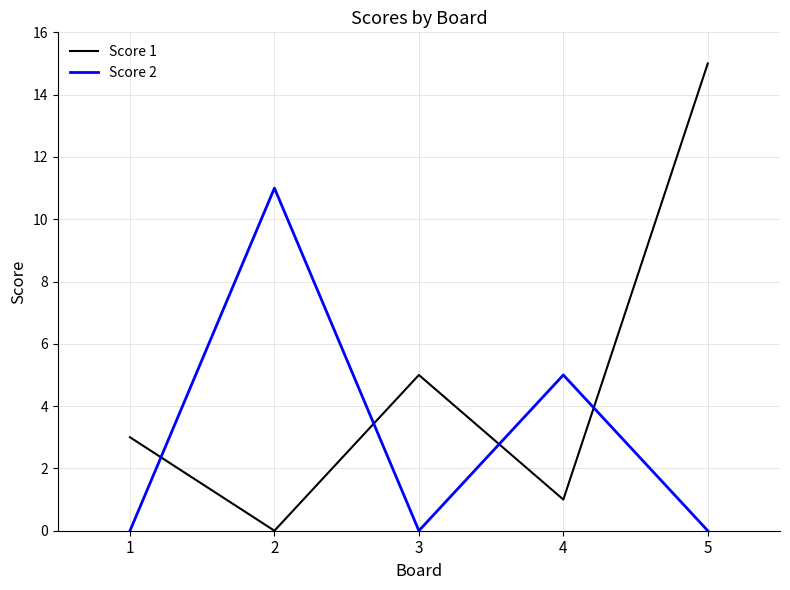

True or false: Score 1 has more than 2 points higher than both neighbors.

False